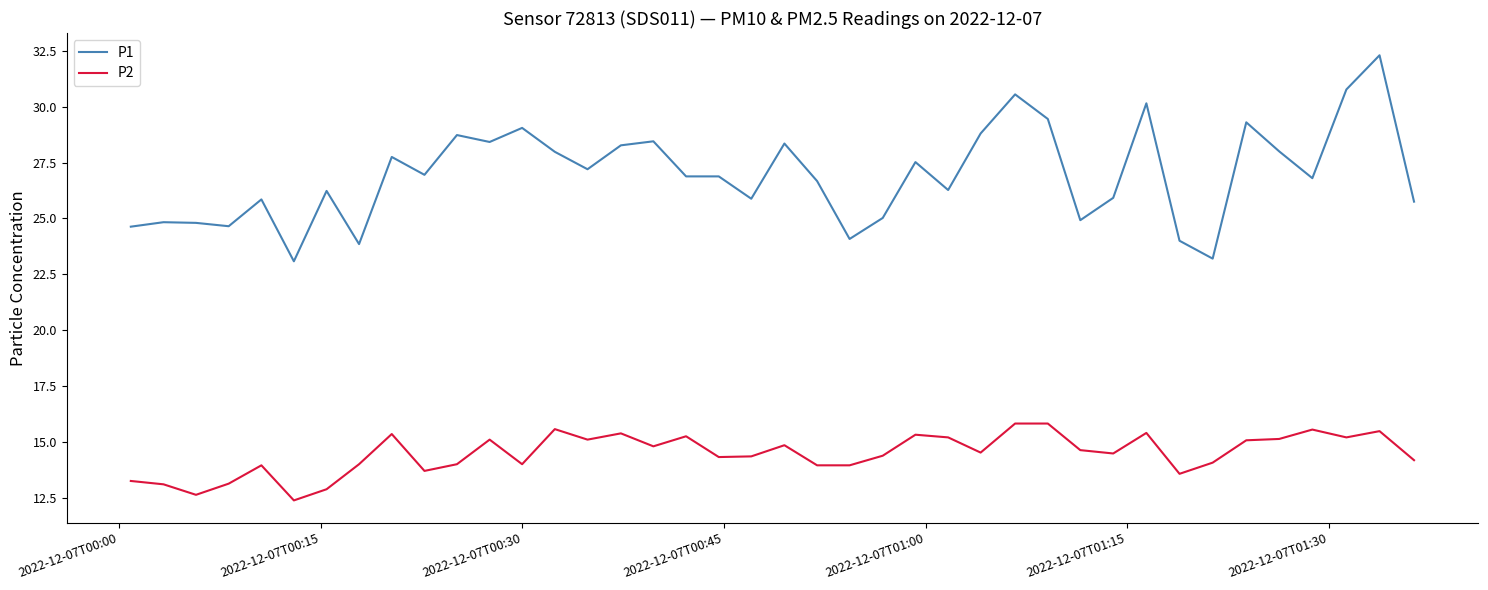

Rank the series by their average value, from lowest to highest.

P2, P1